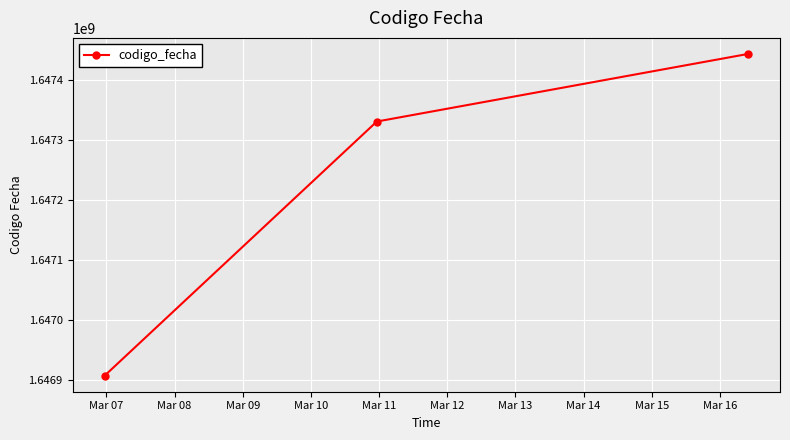

What is the maximum value shown in the chart?

1647442610